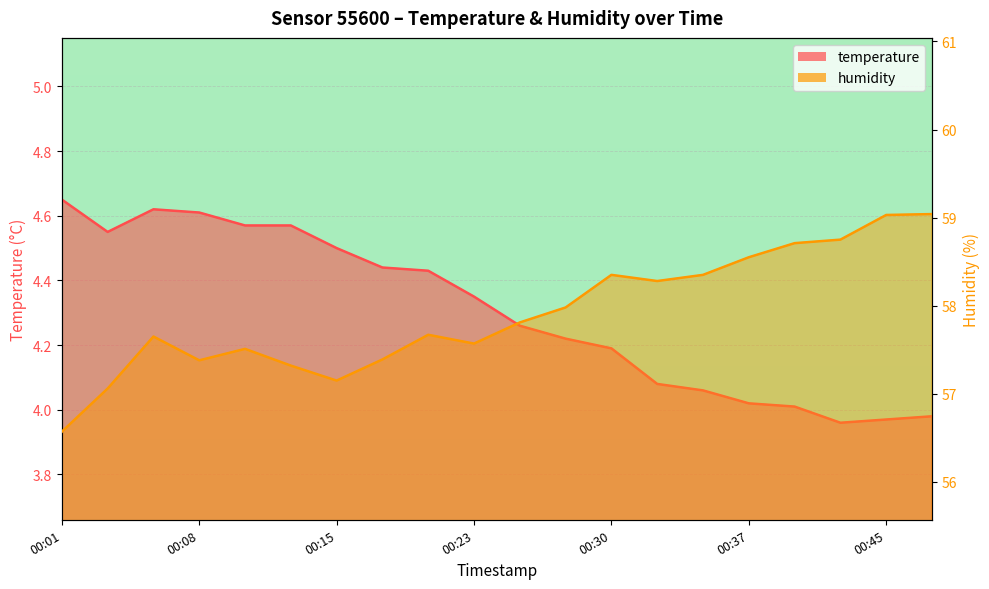

Is the value of temperature at 00:35 greater than the value of humidity at 00:35?

No